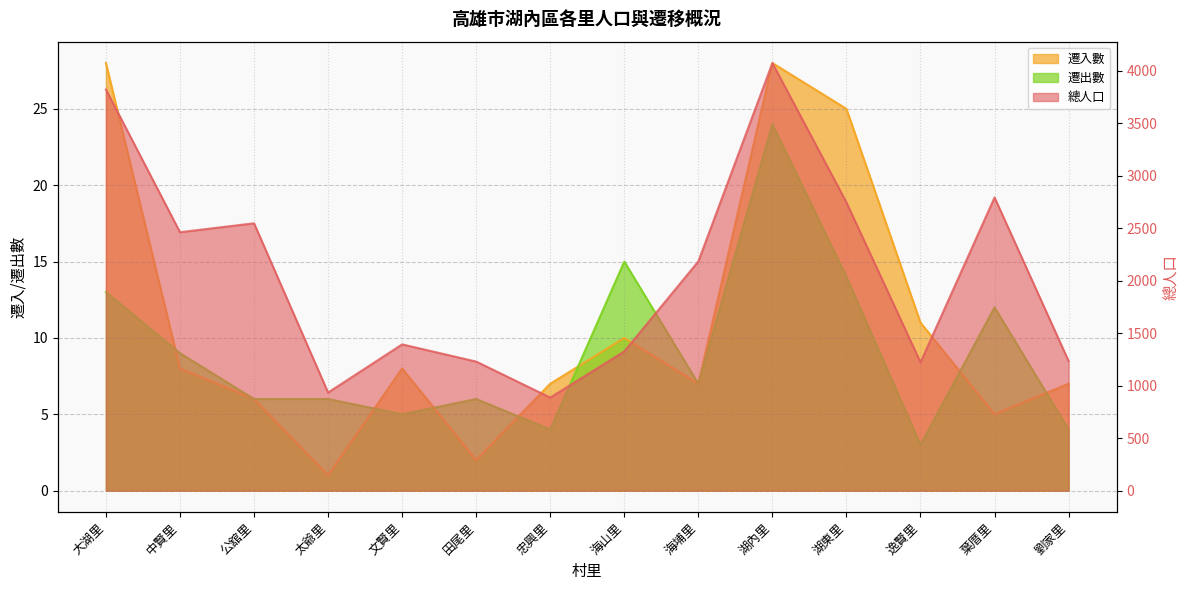

What are all the series names shown in the legend?

總人口, 遷入數, 遷出數